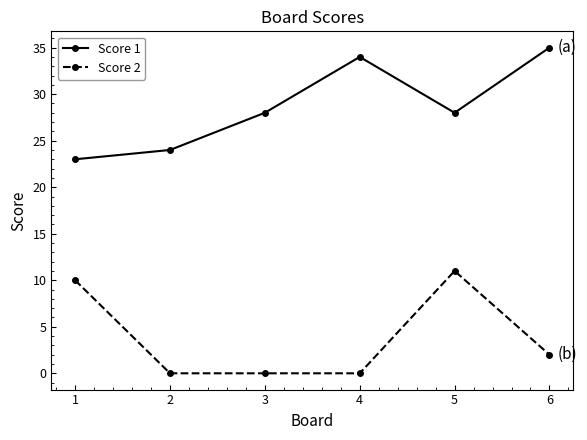

Is the value of Score 1 at 2 greater than the value of Score 2 at 3?

Yes